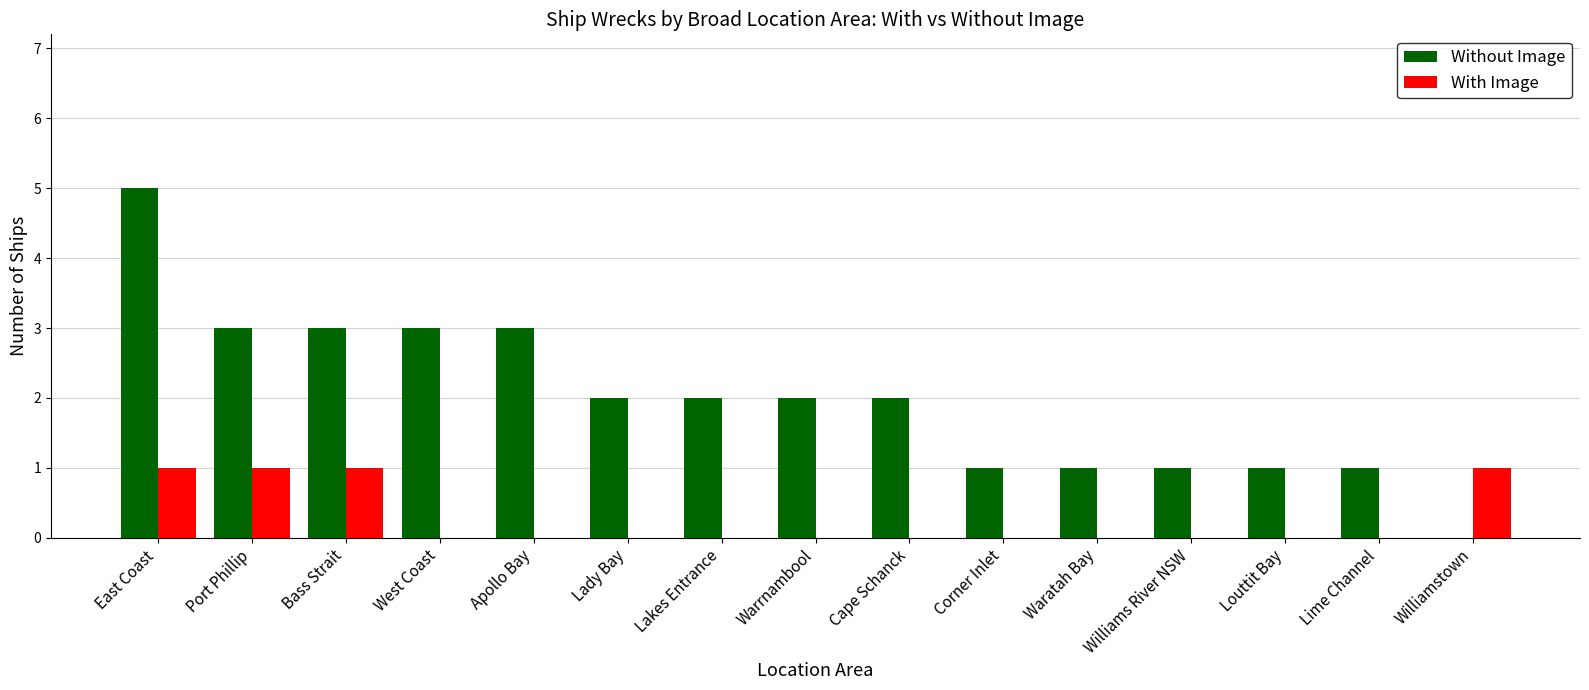

What are all the series names shown in the legend?

Without Image, With Image